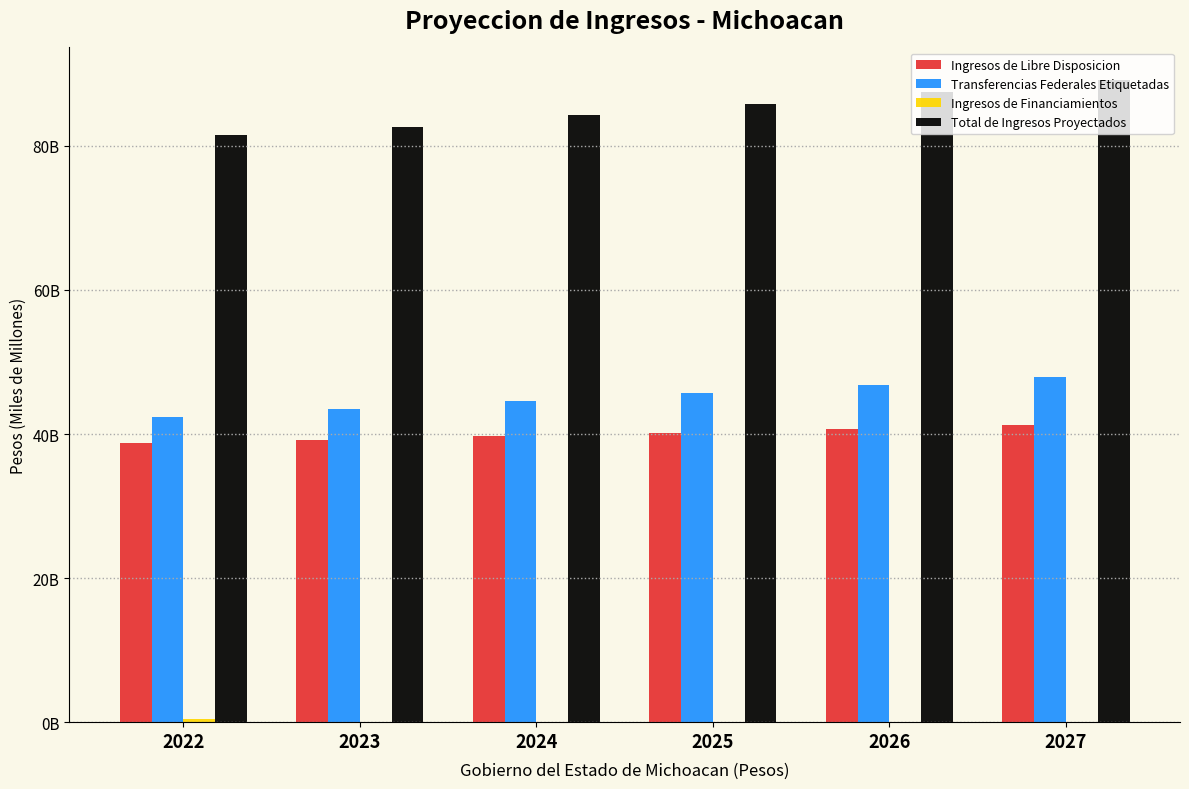

Are the bars grouped side by side (vs. stacked)?

Yes